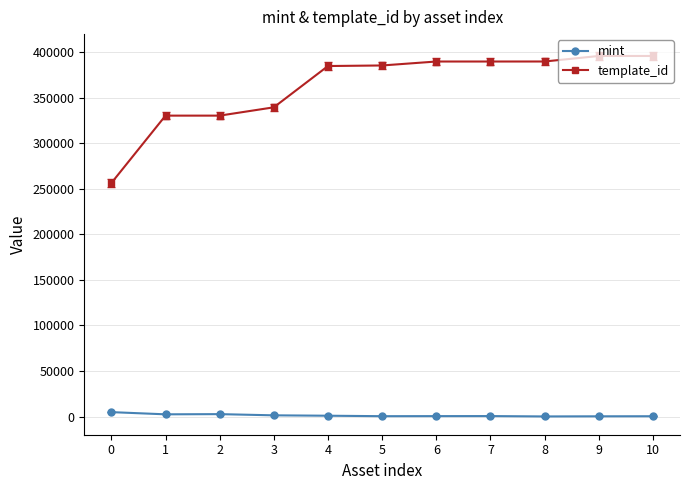

Which series has the largest total across all categories?

template_id